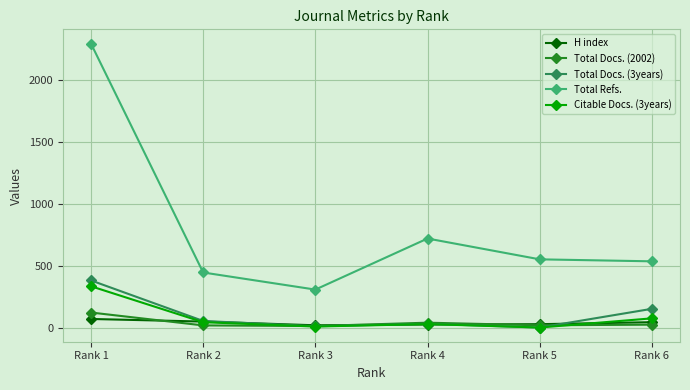

How many interior local peaks does the Total Refs. series have?

1